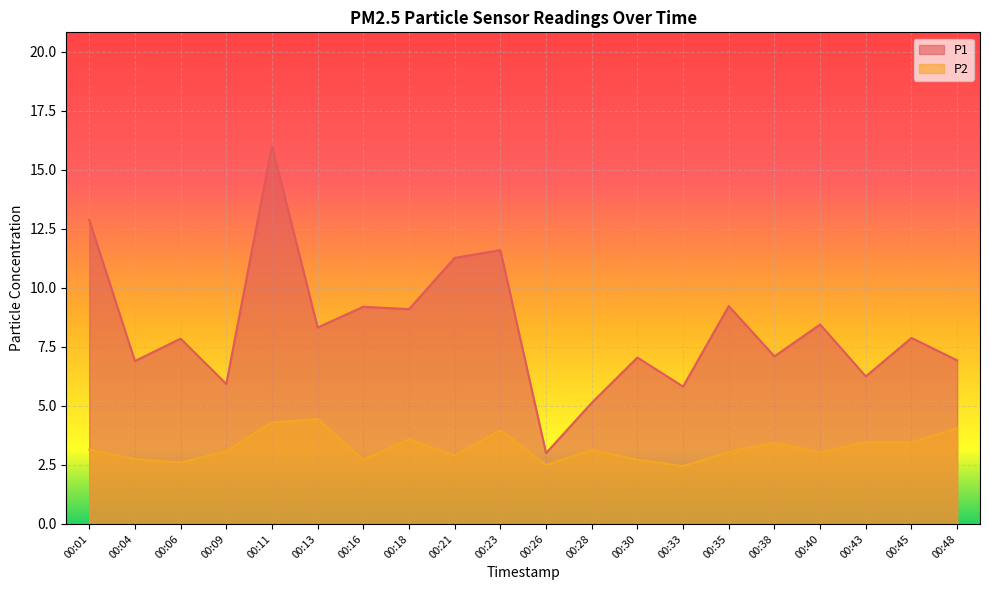

Does the chart display data point markers on the line(s)?

No